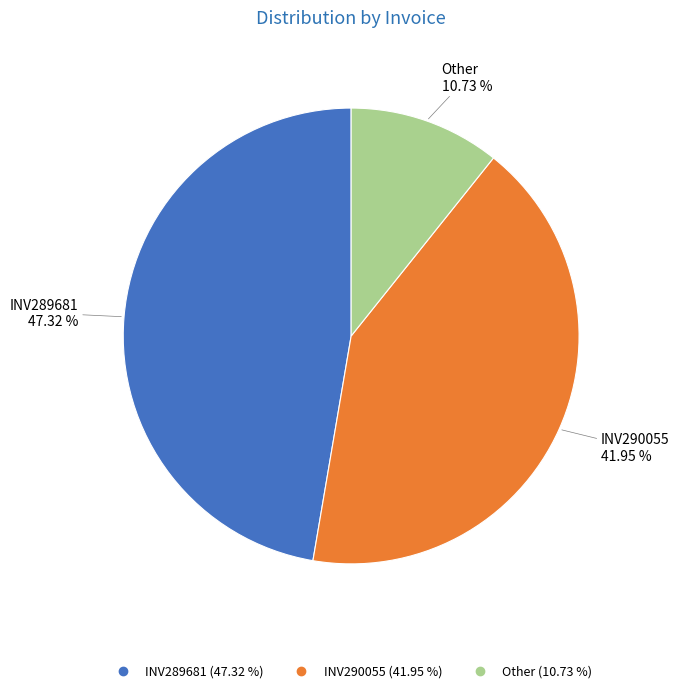

Does any single category account for the majority?

No